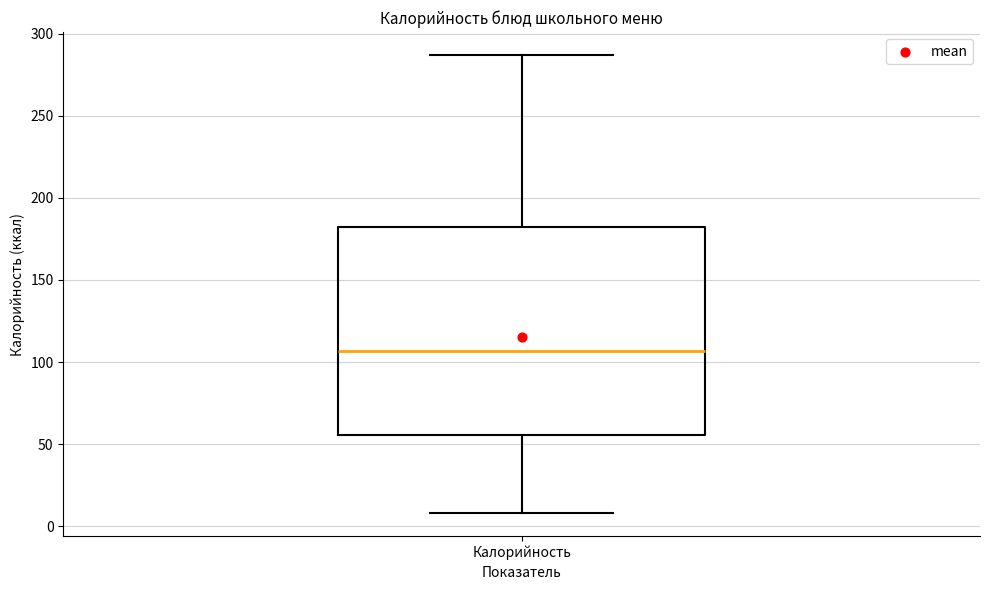

Read this box plot against the y-axis: the position of the median line, the range covered by the box, and the ends of both whiskers. The values are not printed on the chart, so give them approximately, as read against the axis.

median 105, box 55 to 180, whiskers 10 to 285